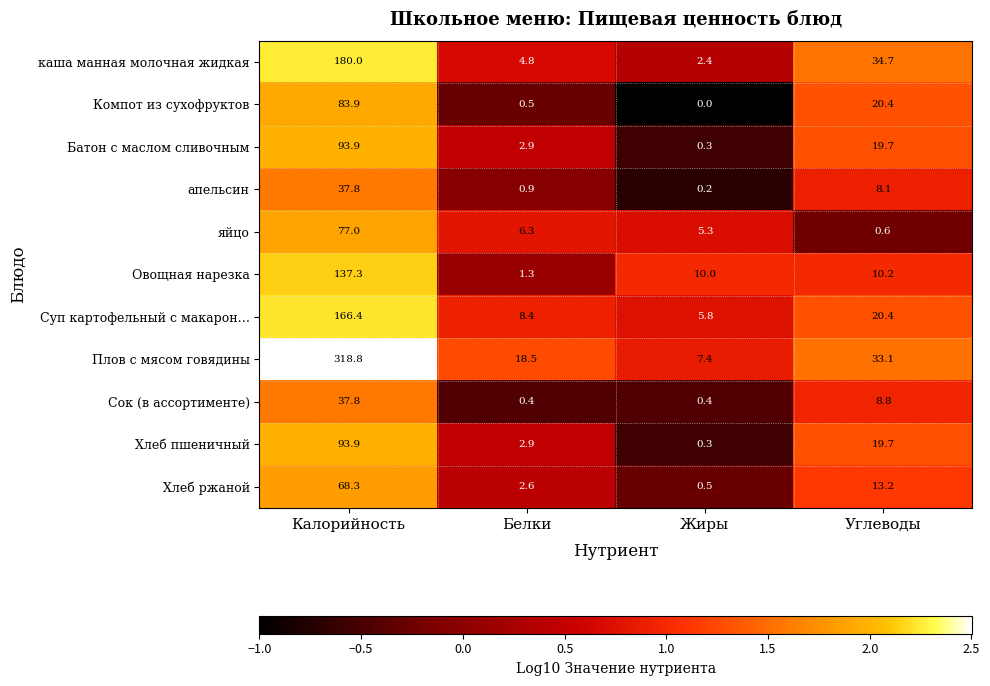

The value of Хлеб пшеничный at Калорийность is 93.9. True or false?

True